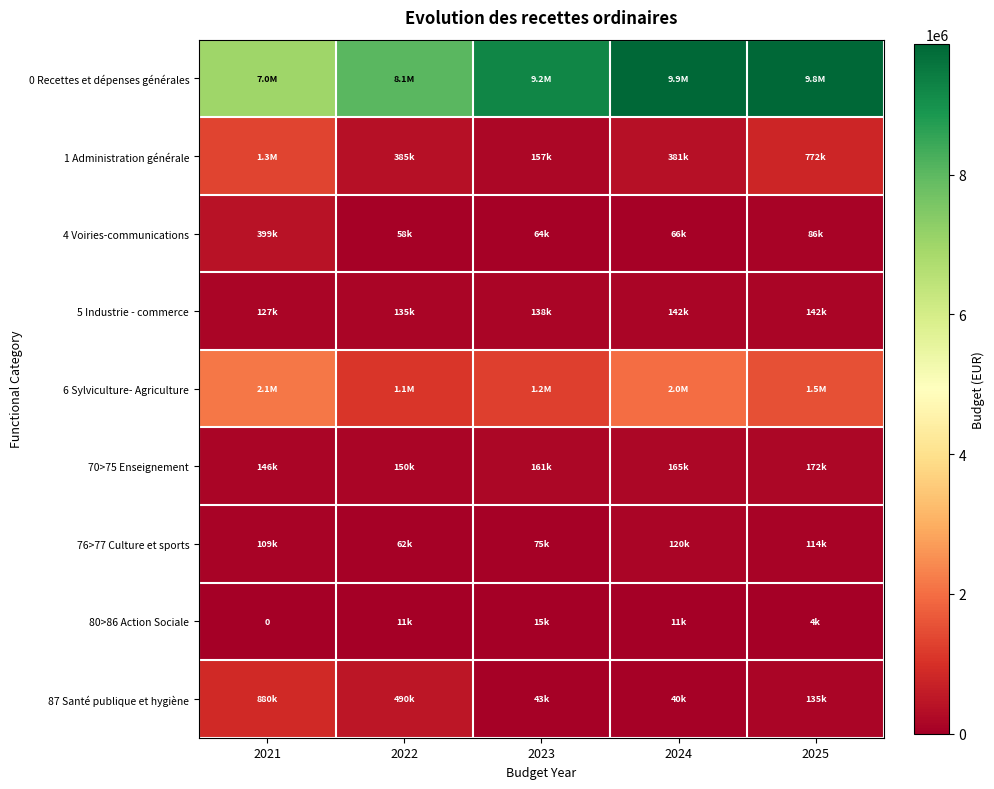

At which category is the sum across all series the highest?

2025